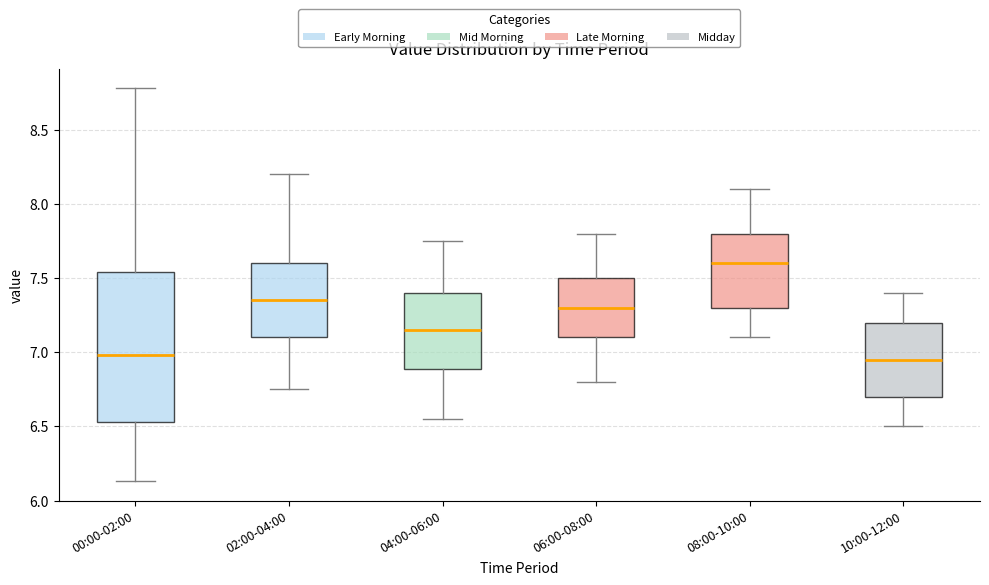

Where is the upper edge of the box for 10:00-12:00 on the y-axis? The values are not printed on the chart, so give them approximately, as read against the axis.

7.20